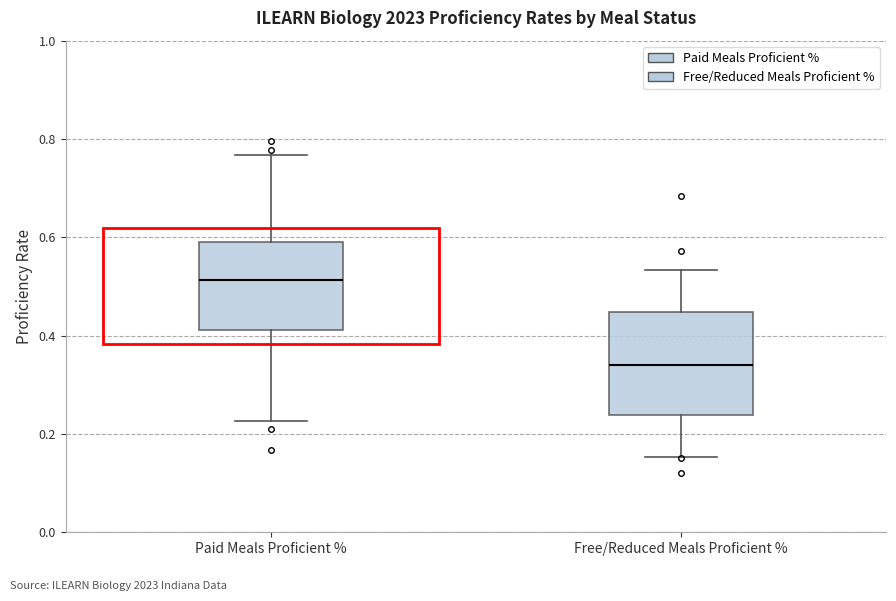

Reading left to right, read every box against the y-axis: the position of its median line, the range the box covers, and the ends of its whiskers. The values are not printed on the chart, so give them approximately, as read against the axis.

Paid Meals Proficient %: median 0.52, box 0.42 to 0.58, whiskers 0.22 to 0.76
Free/Reduced Meals Proficient %: median 0.34, box 0.24 to 0.44, whiskers 0.16 to 0.54